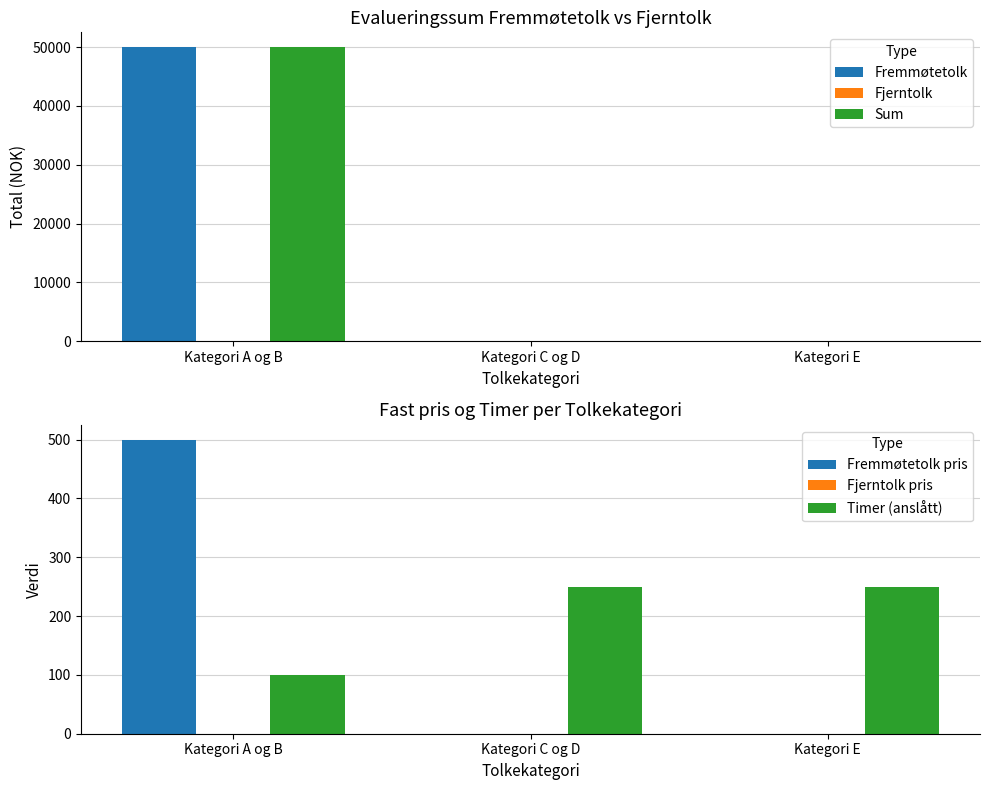

What is the label of the 2nd bar from the right?

Kategori C og D